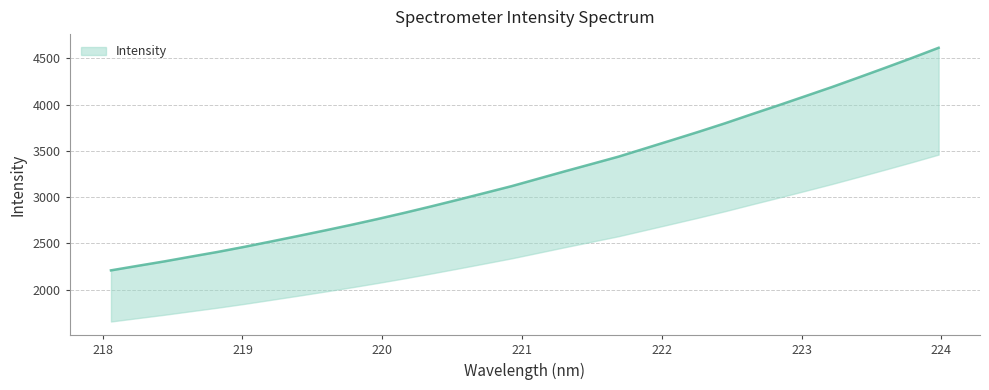

At which label is the value closest to 3411?

221.6902